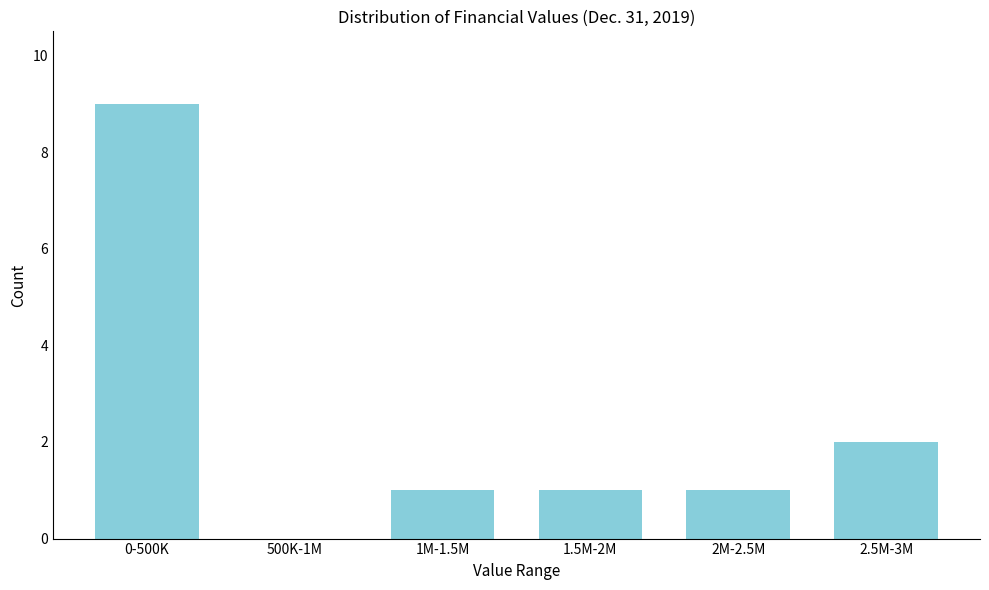

Reading right to left, what are all the values shown in this chart?

2.5M-3M=2	2M-2.5M=1	1.5M-2M=1	1M-1.5M=1	500K-1M=0	0-500K=9